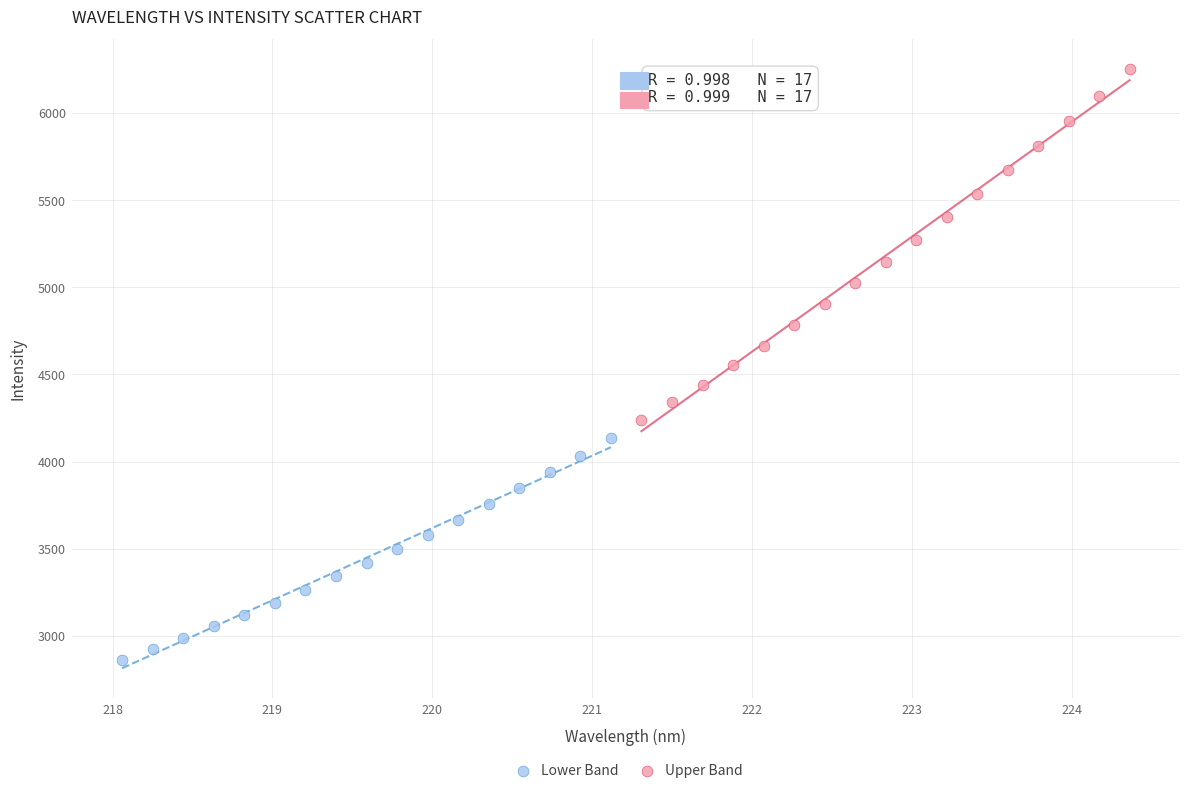

What are all the series names shown in the legend?

Lower Band, Upper Band